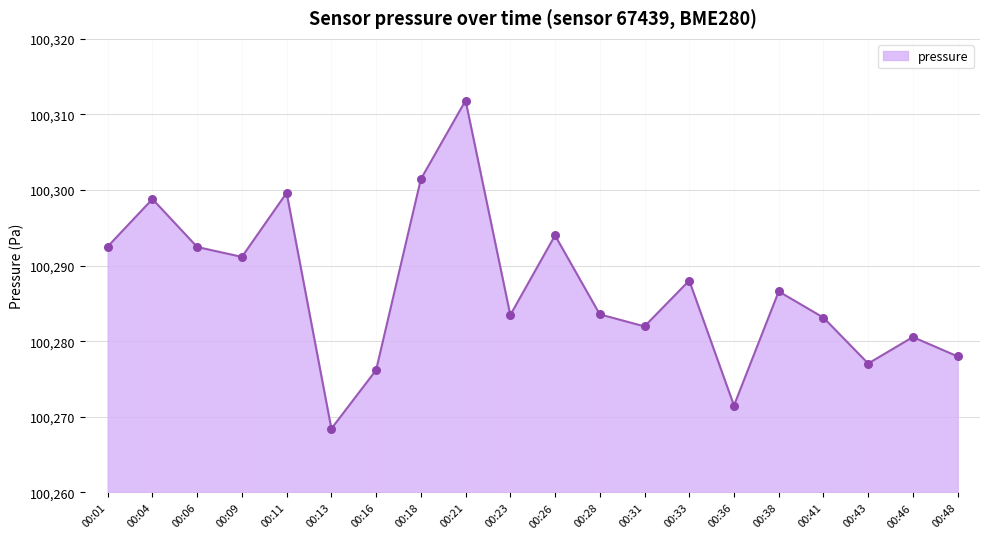

What is the ratio of the value at 00:43 to the value at 00:13?

1.0